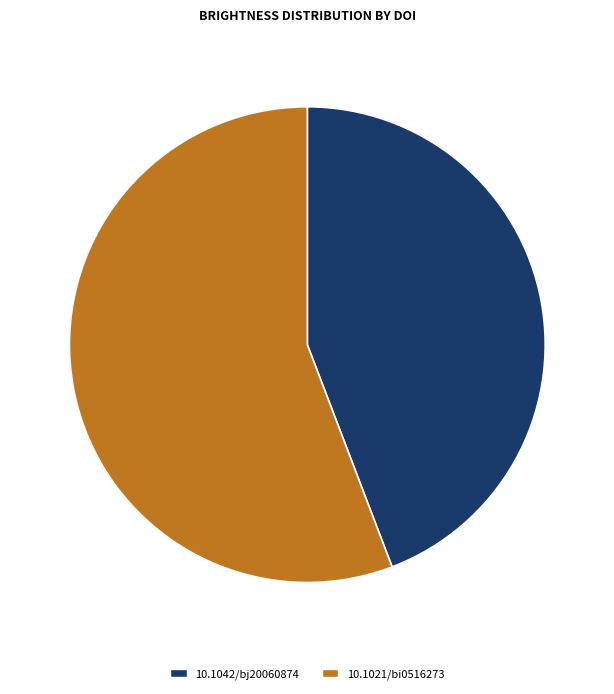

Is there a majority slice in this chart?

Yes